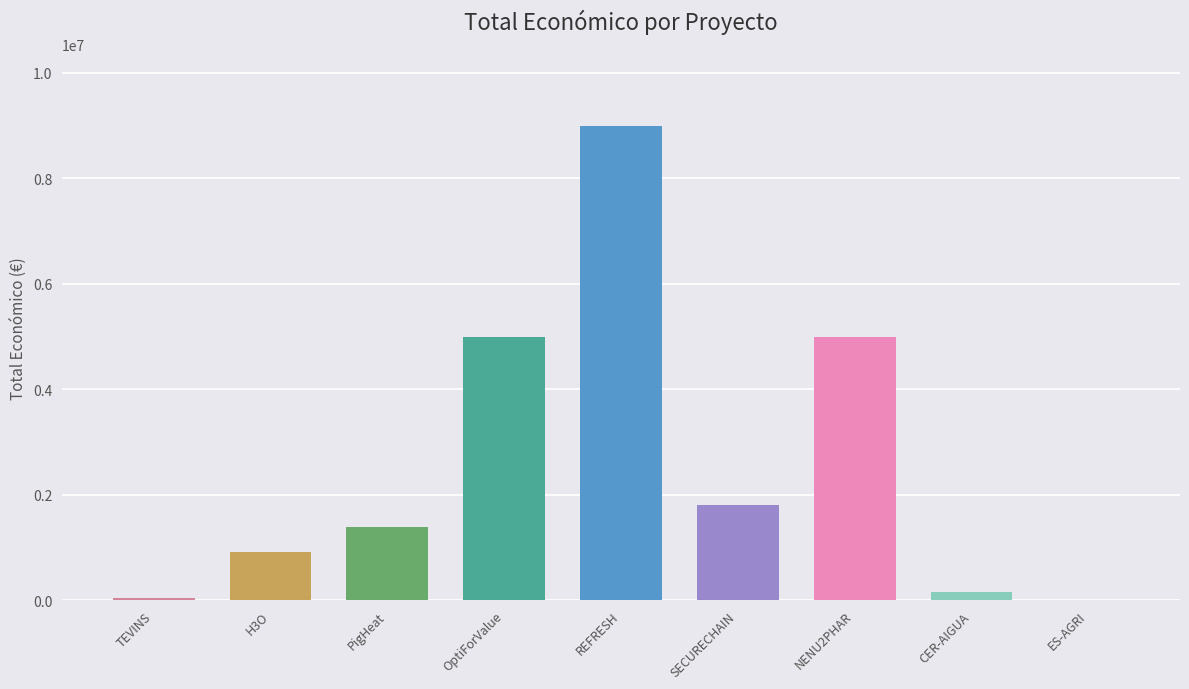

What is the maximum value shown in the chart?

8999757